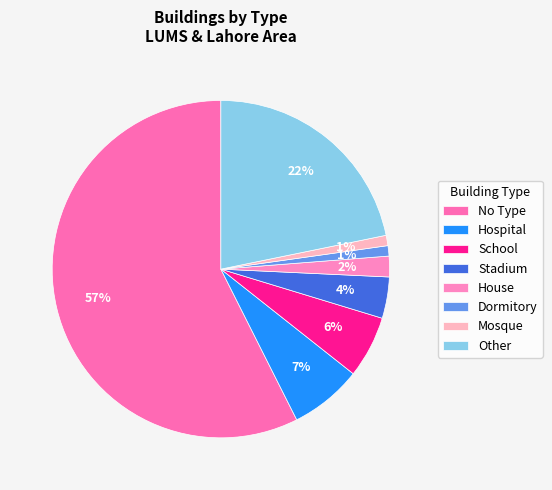

How many slices are in this pie chart?

8